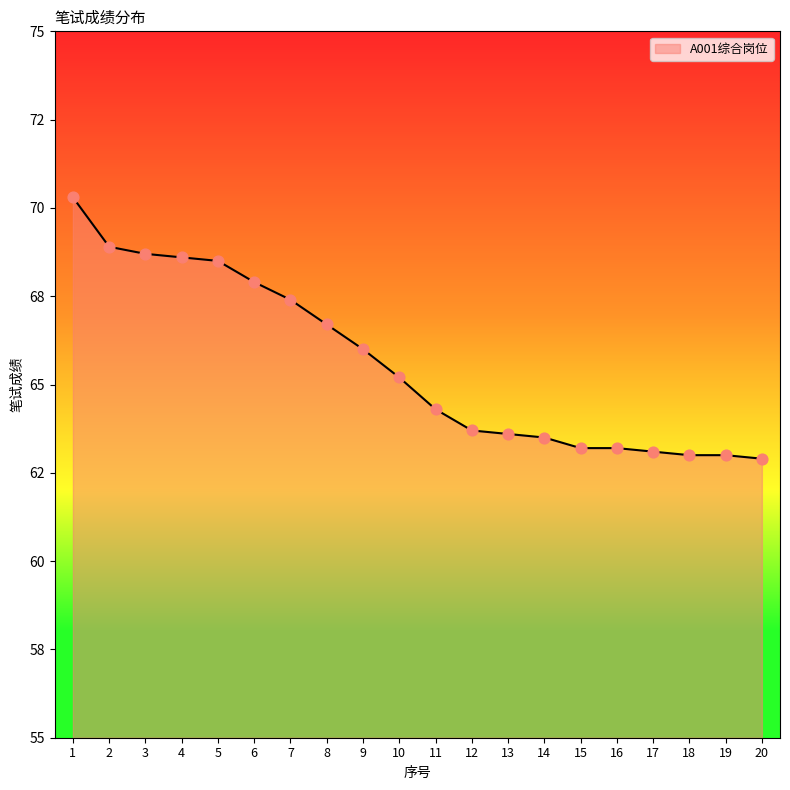

Is this an area chart (filled region under the line)?

Yes